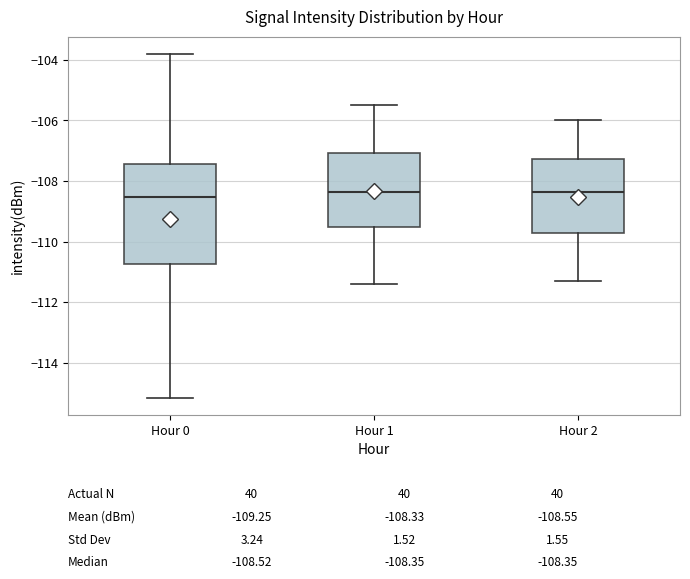

Comparing the boxes themselves (not the whiskers), which one is the tallest?

Hour 0